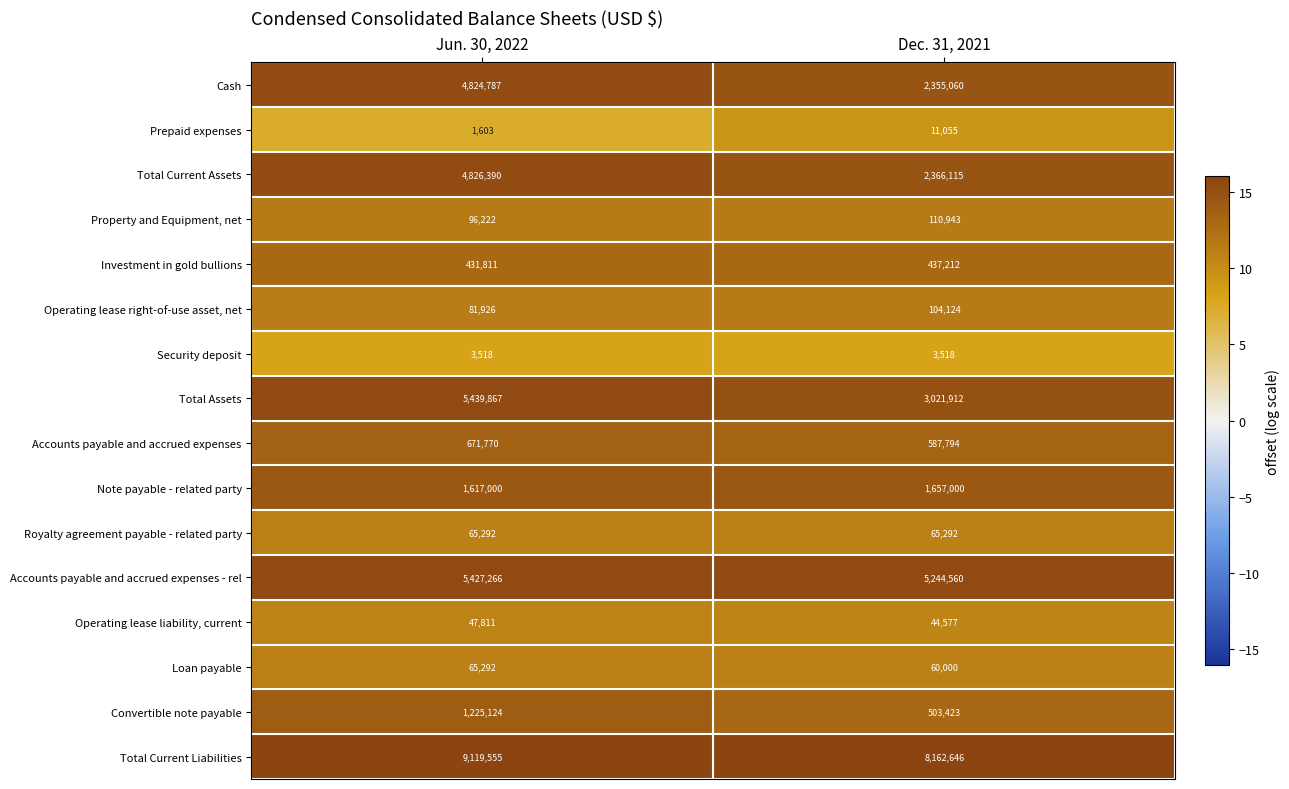

What value does the Loan payable series have at Dec. 31, 2021, to the nearest 10?

60000